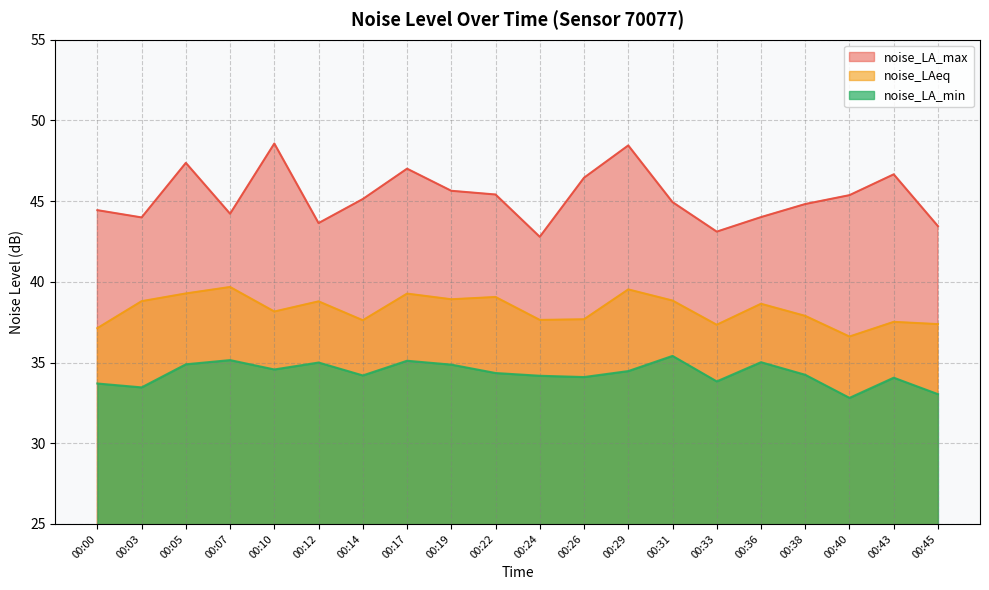

Which series has the largest range (max minus min)?

noise_LA_max